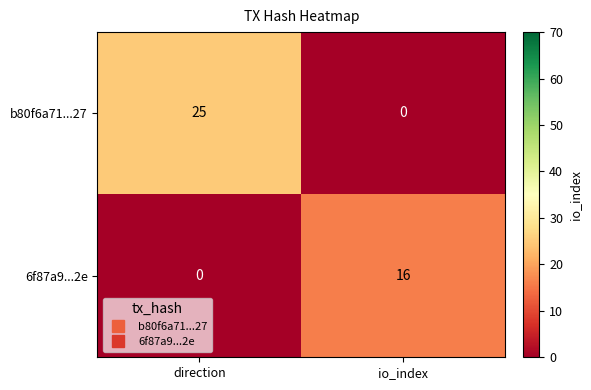

What is the difference between the highest and lowest values at io_index?

16